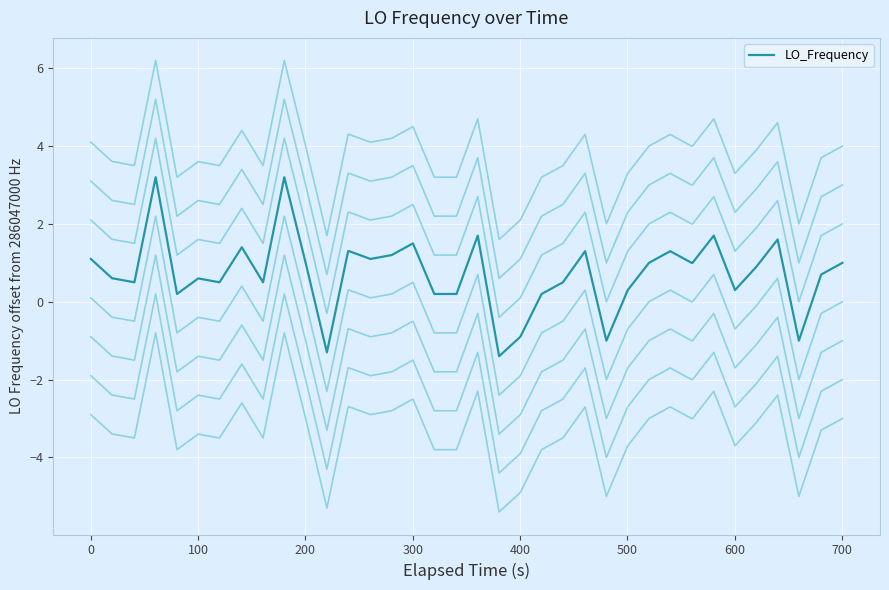

What is the maximum value for LO_Frequency?

3.2